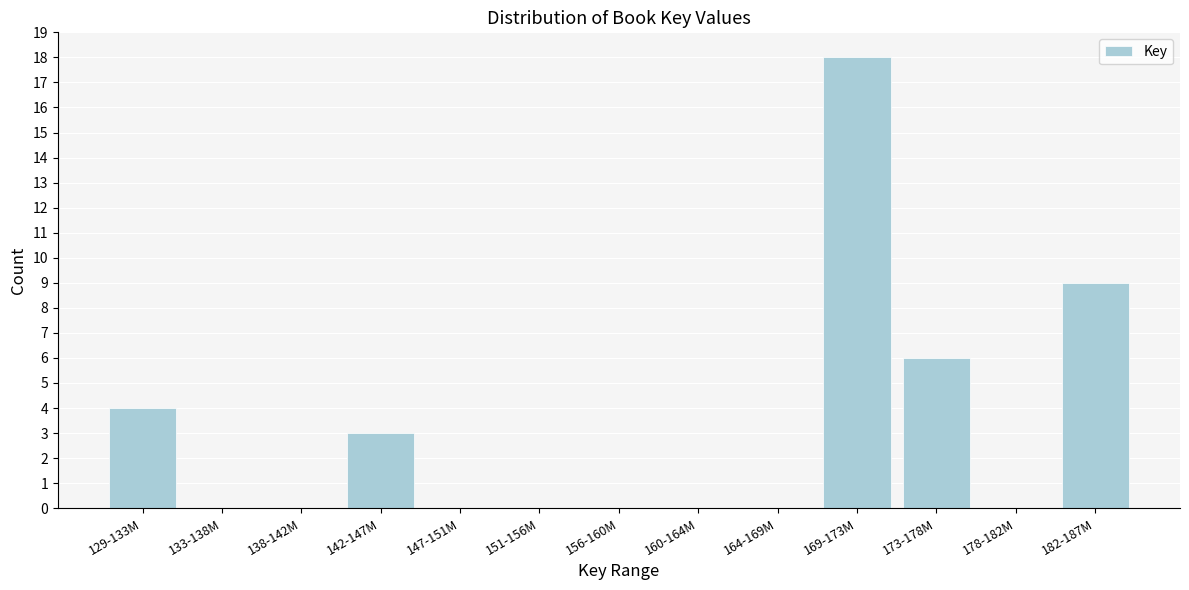

Reading right to left, list all the values displayed in this chart.

182-187M=9	178-182M=0	173-178M=6	169-173M=18	164-169M=0	160-164M=0	156-160M=0	151-156M=0	147-151M=0	142-147M=3	138-142M=0	133-138M=0	129-133M=4